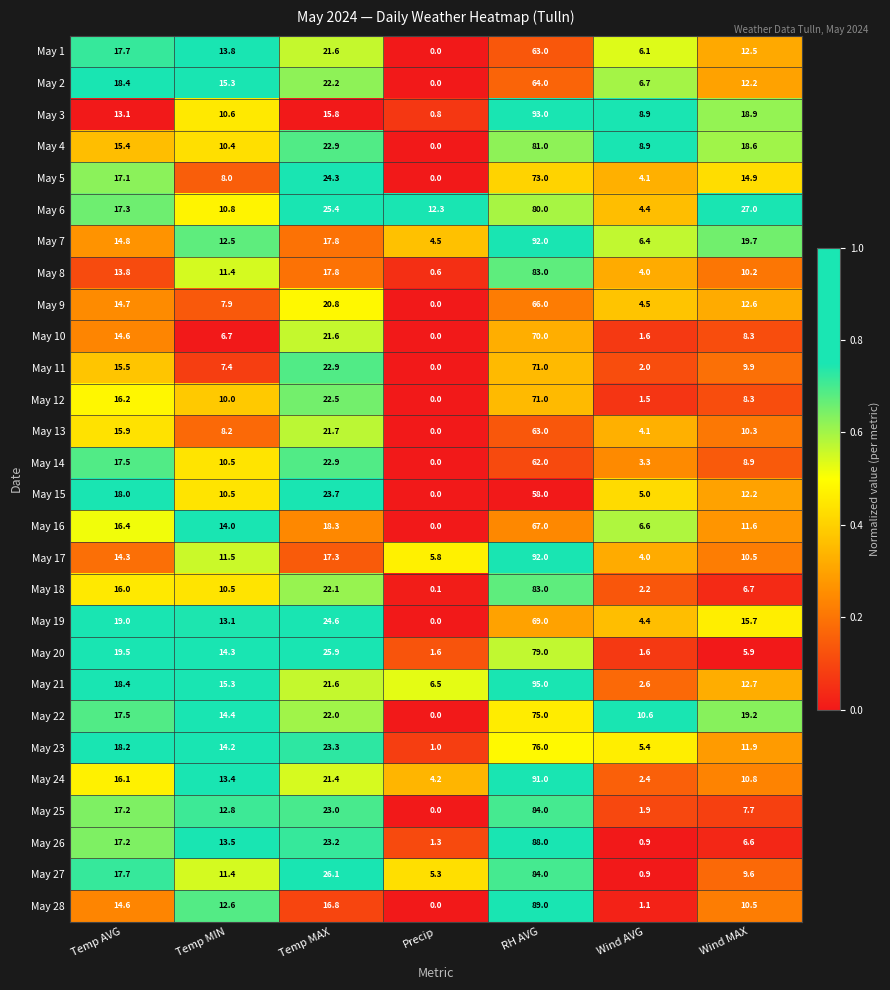

The May 19 series shows 24.6 at Temp MAX. True or false?

True